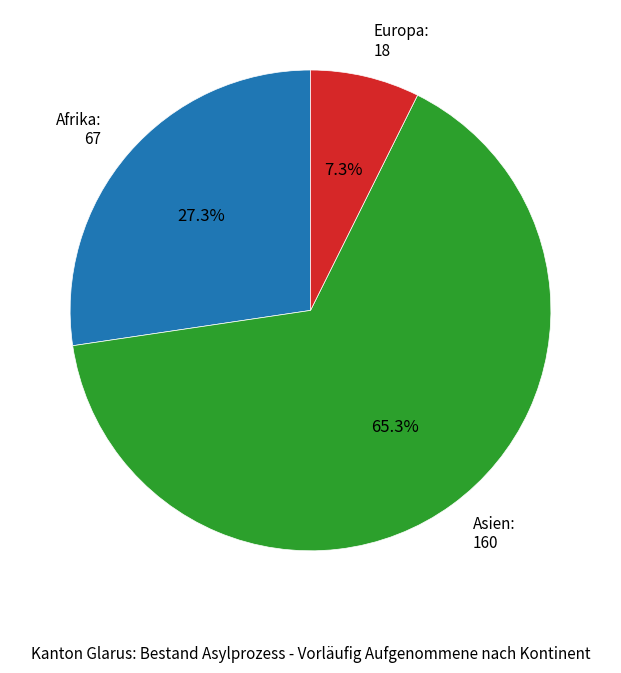

Which slice is the smallest?

Europa: 18